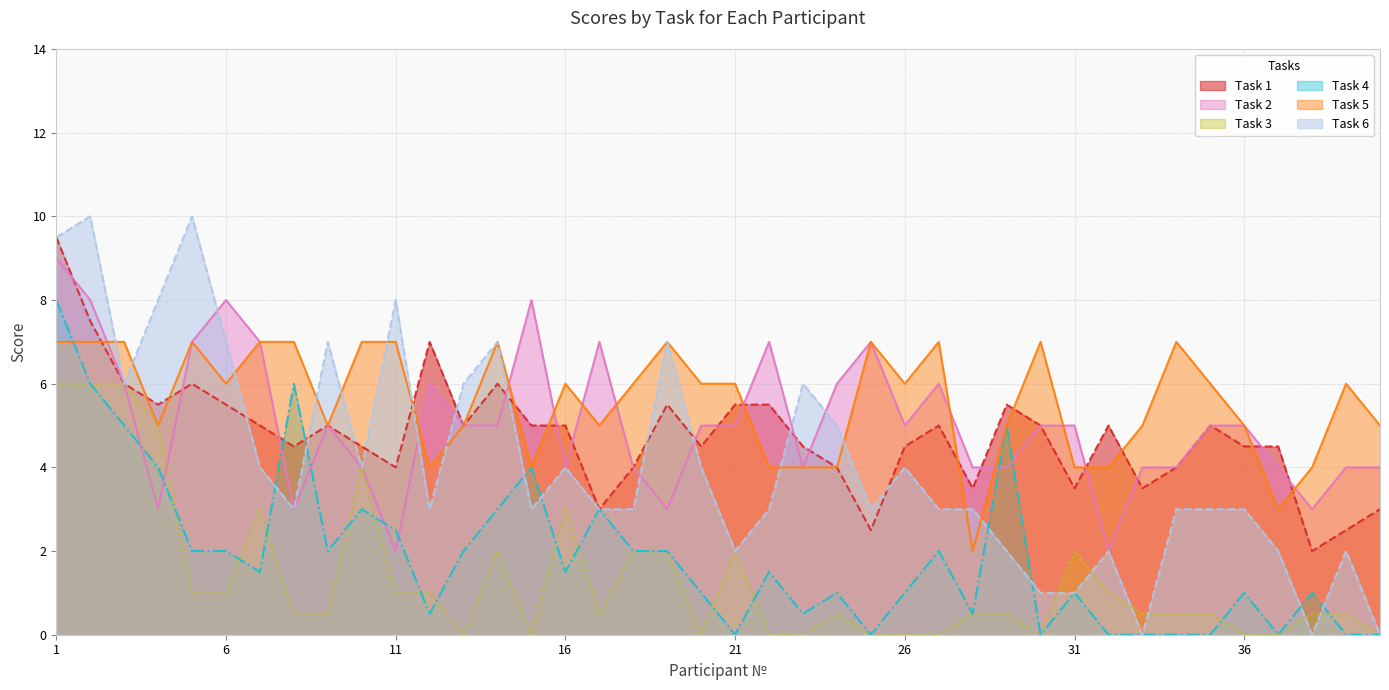

What is the maximum value shown in the chart?

10.0